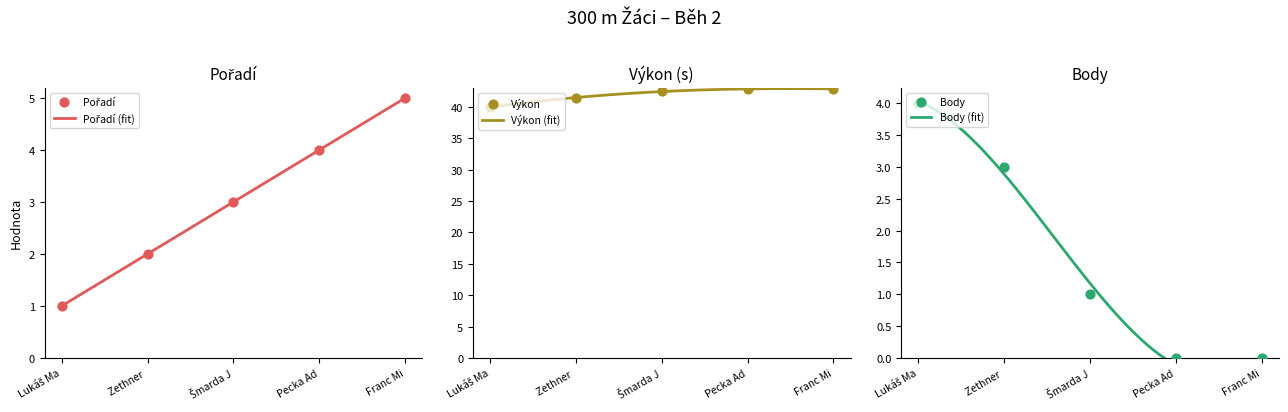

Which series has the widest spread of Y values?

Pořadí